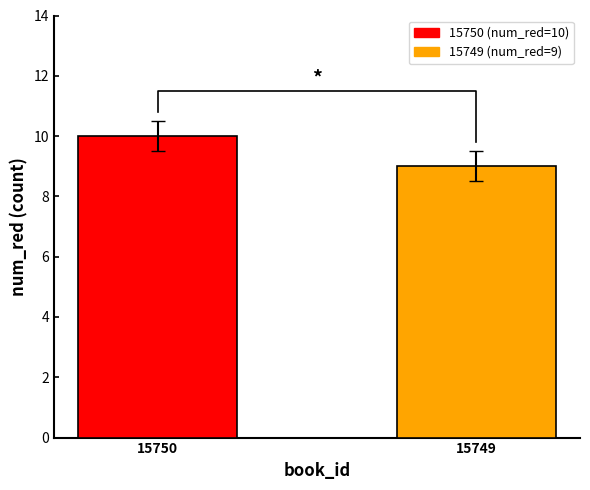

What is the value of the 2nd bar from the left?

9